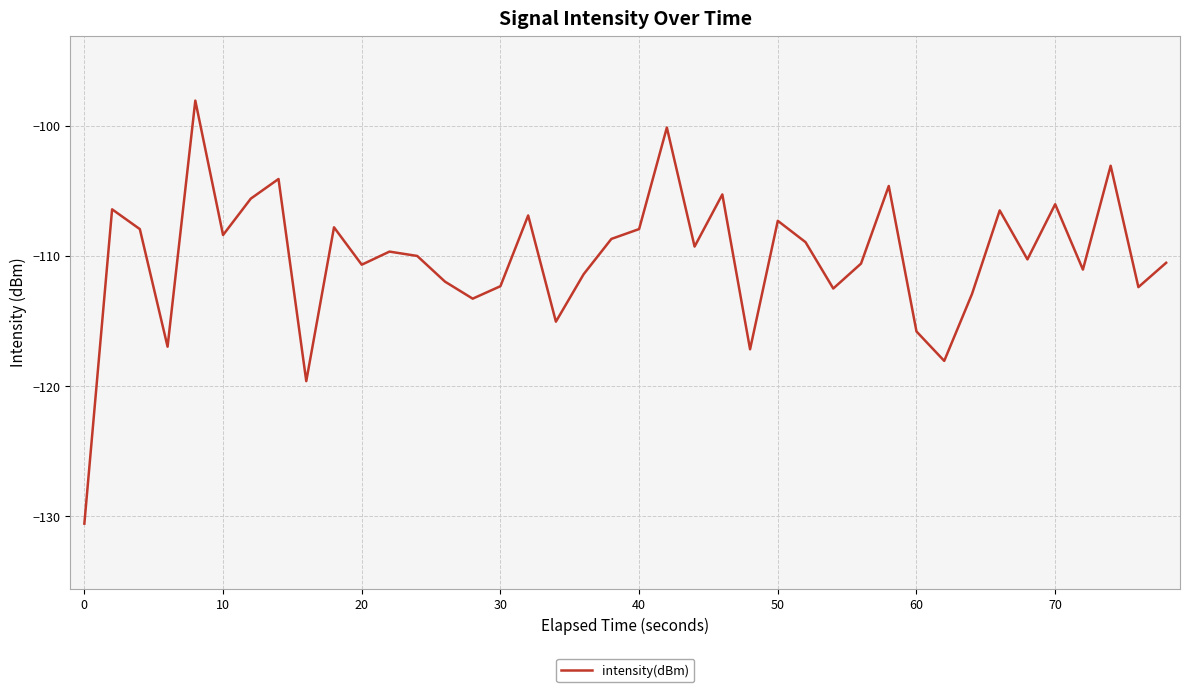

What is the maximum value shown in the chart?

-98.1